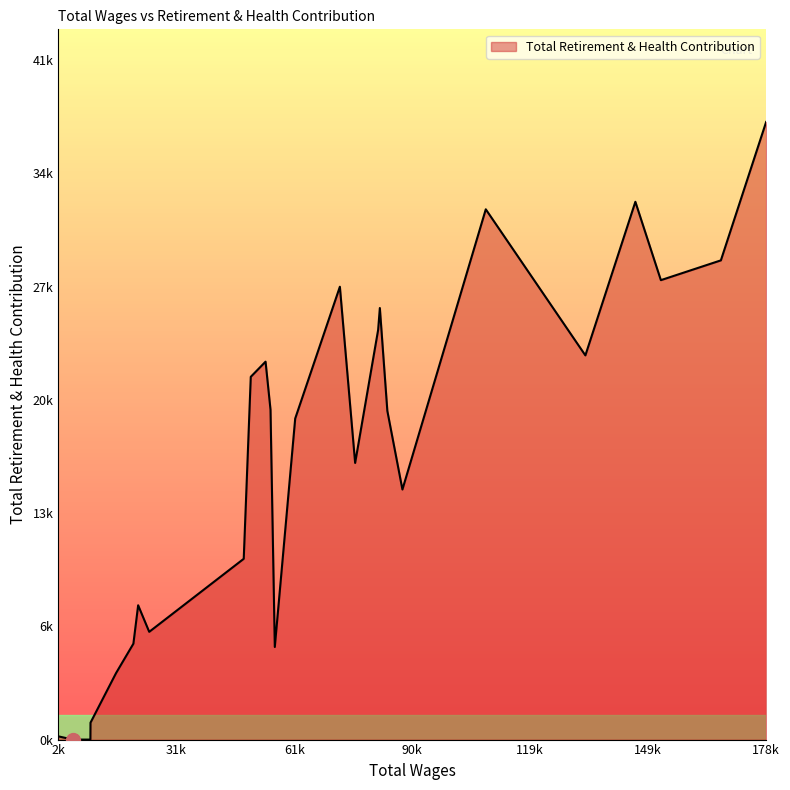

Rank the categories by value from highest to lowest.

178749.0, 146125.0, 108805.0, 167458.0, 152487.0, 72401.0, 82374.0, 81948.0, 133653.0, 53859.0, 50171.0, 55094.0, 84245.0, 61257.0, 76210.0, 88007.0, 48414.0, 22073.0, 24833.0, 20886.0, 56166.0, 16567.0, 10185.0, 2150.0, 10156.0, 5802.0